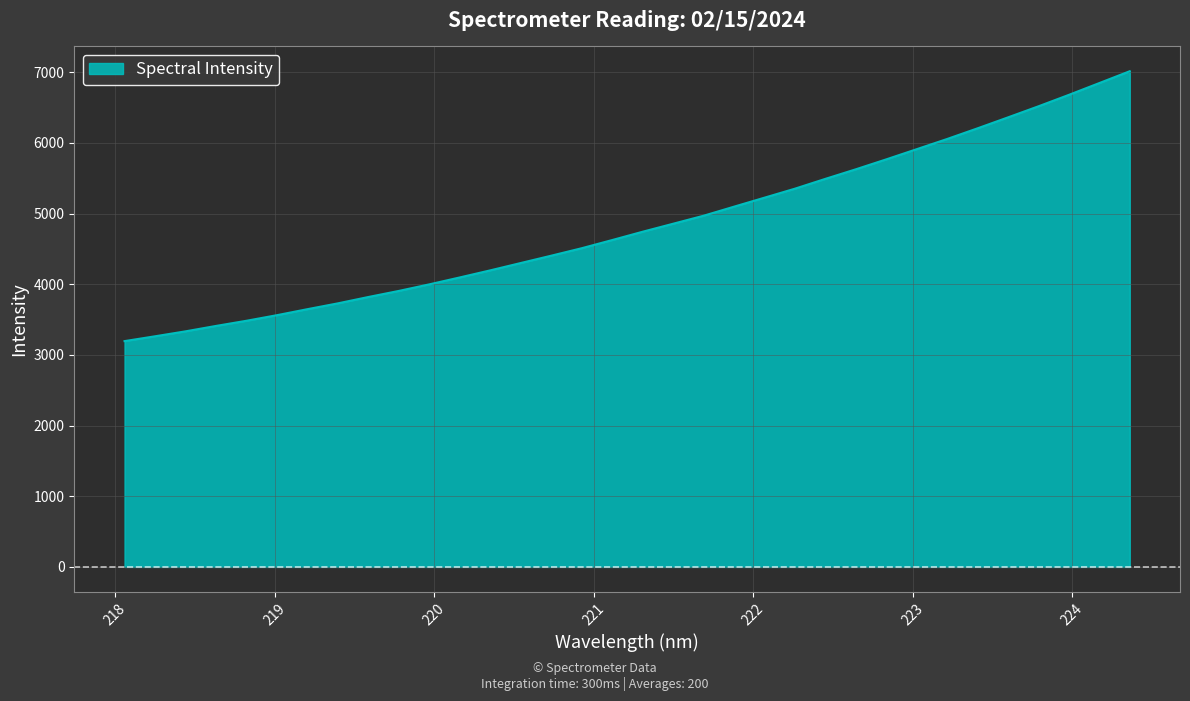

What is the greatest value displayed?

7014.7